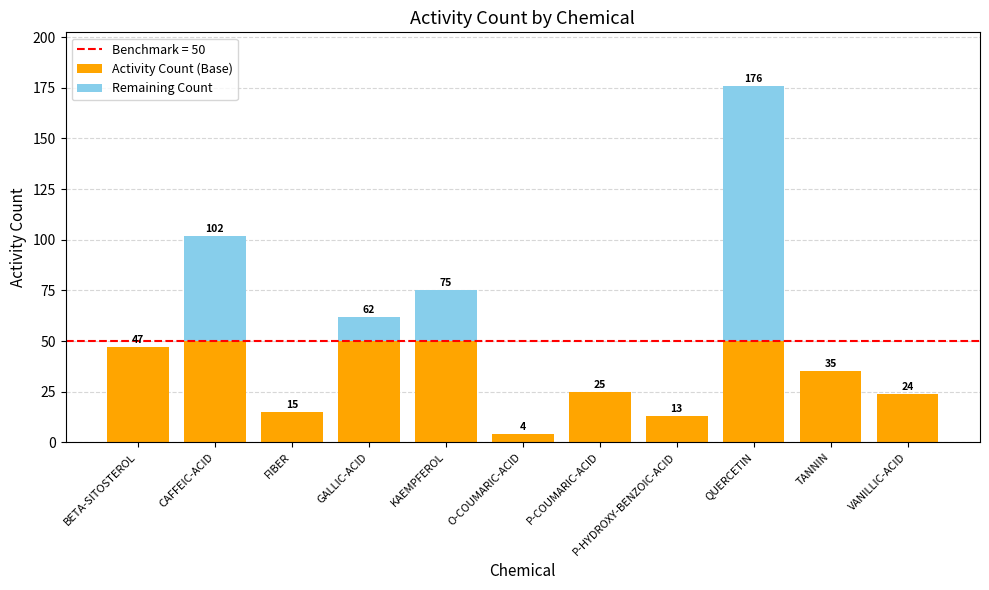

The Activity Count (Base) series shows 8 at FIBER. True or false?

False